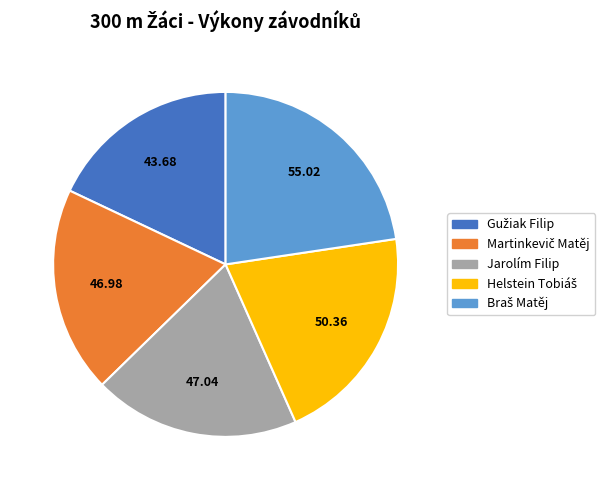

Does any single category account for the majority?

No